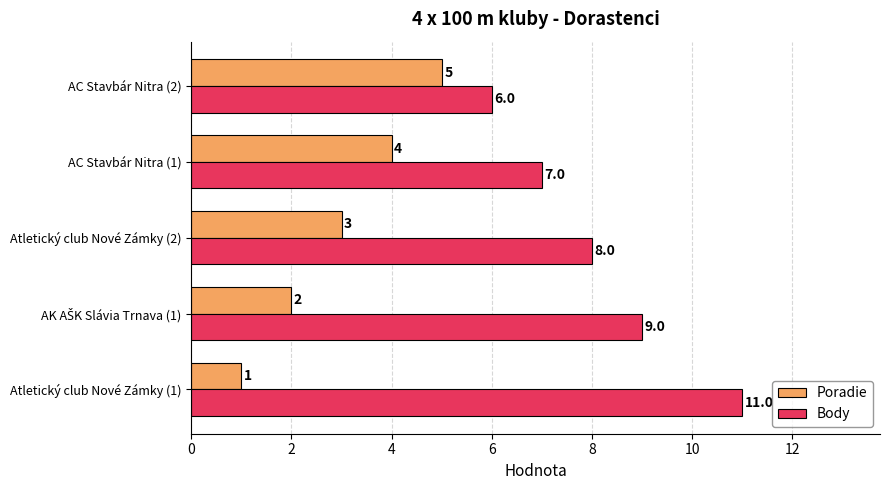

Is it true that Poradie equals 3 at Atletický club Nové Zámky (2)?

True